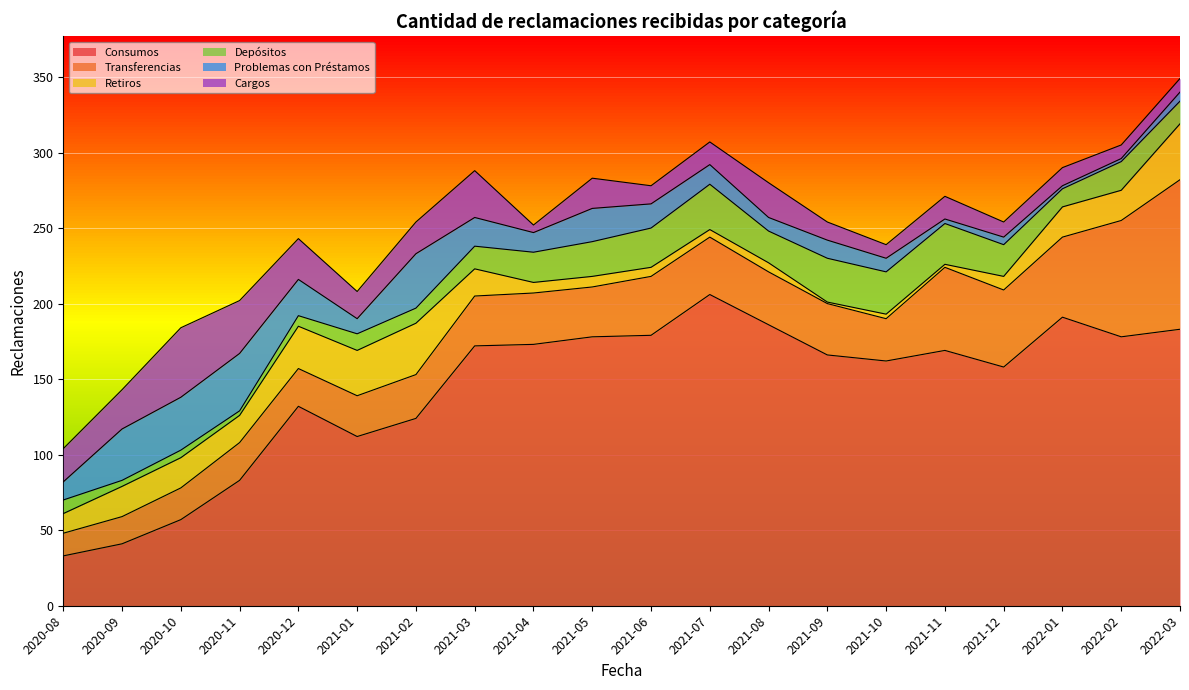

Which series has the widest spread of values?

Consumos